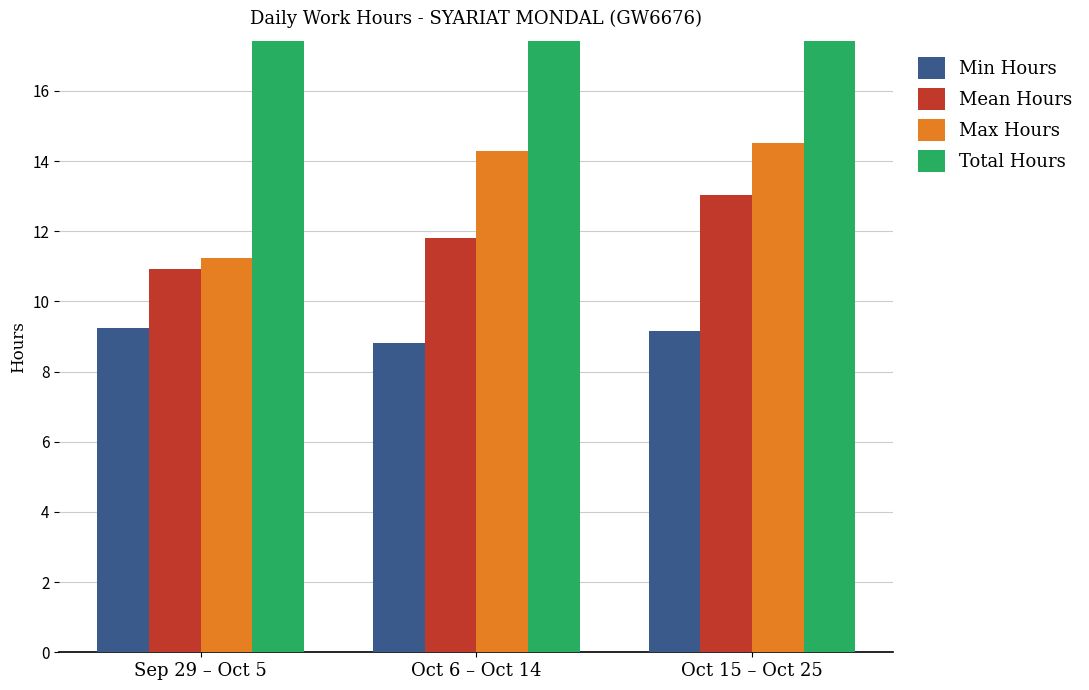

What is the value of the Total Hours bar at the 3rd from the left?

143.3